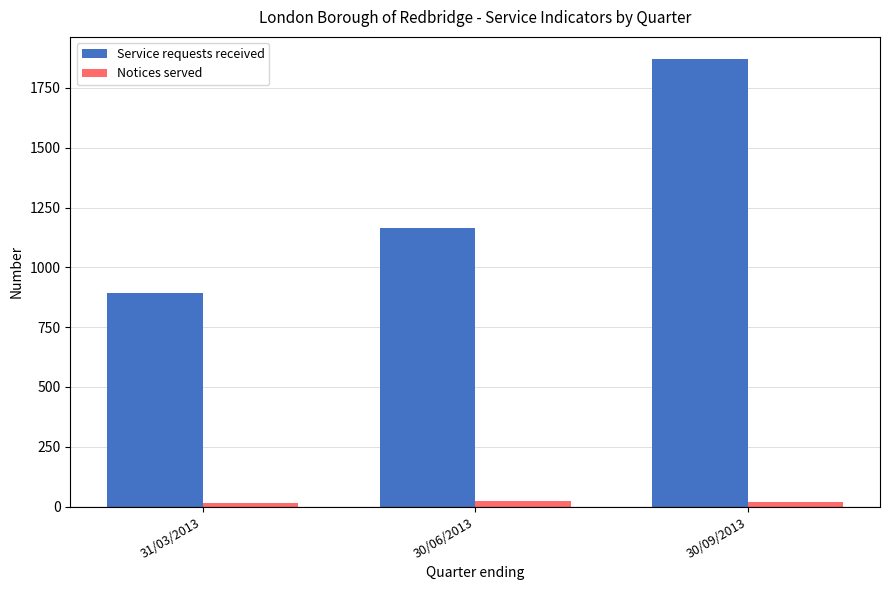

What is the difference between the Service requests received values at 31/03/2013 and 30/06/2013?

271